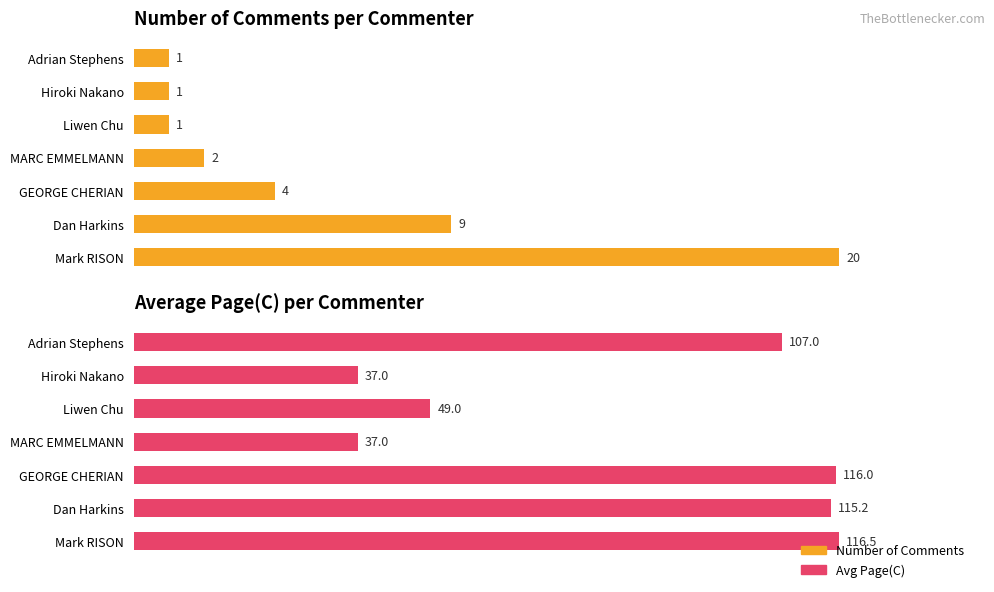

Reading left to right, transcribe all the data shown in this chart.

Number of Comments: 100.0	45.0	20.0	10.0	5.0	5.0	5.0
Avg Page (C): 100.0	98.9	99.6	31.8	42.1	31.8	91.9